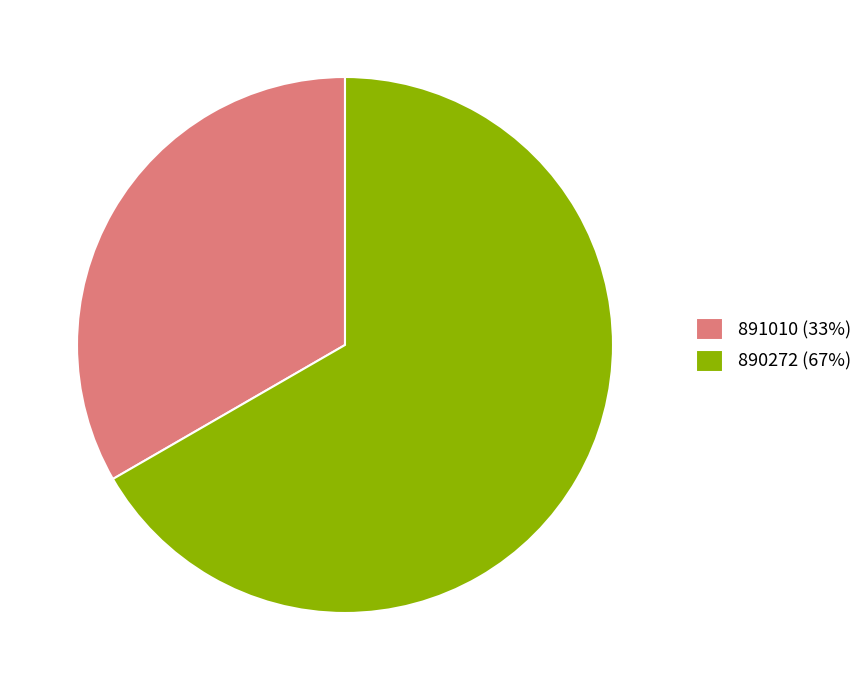

Does 891010 (33%) represent more than half of the total?

No